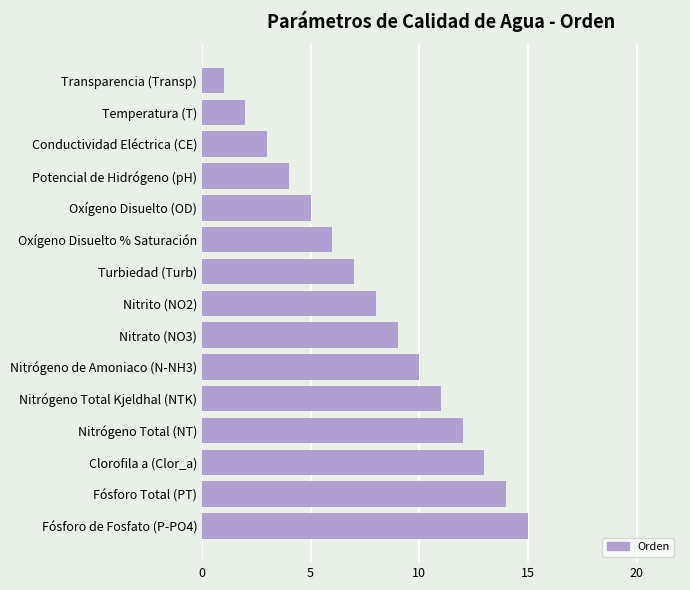

What is the greatest value displayed?

15